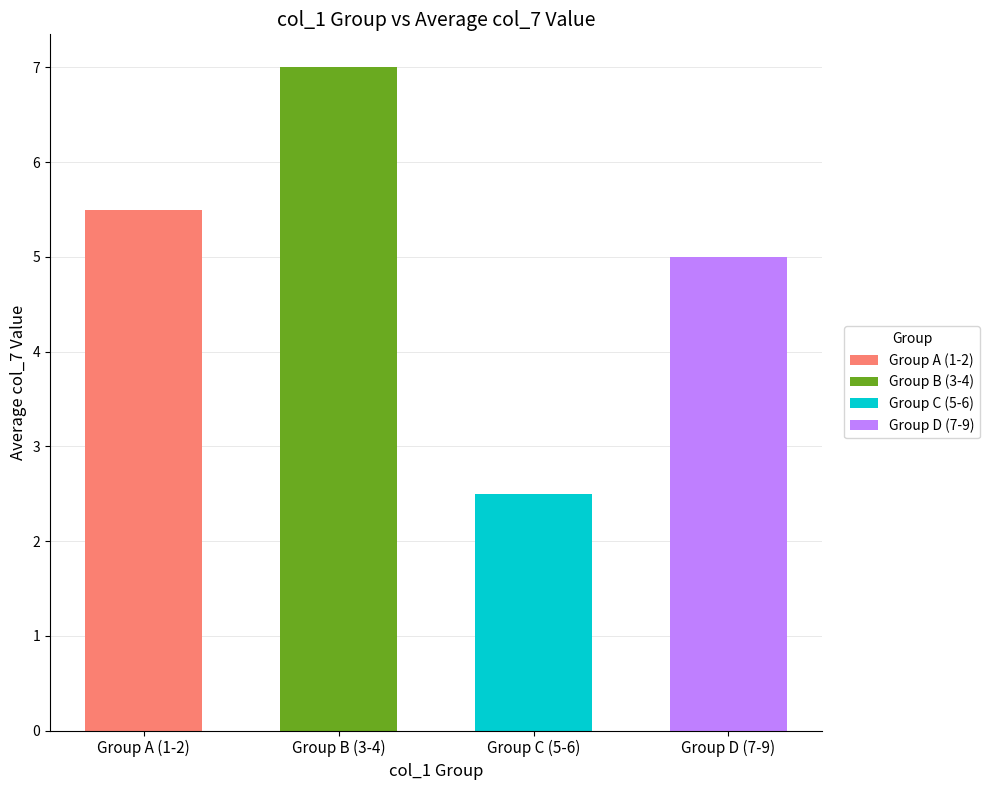

True or false: 6 has a value of 1 at row_5.

False